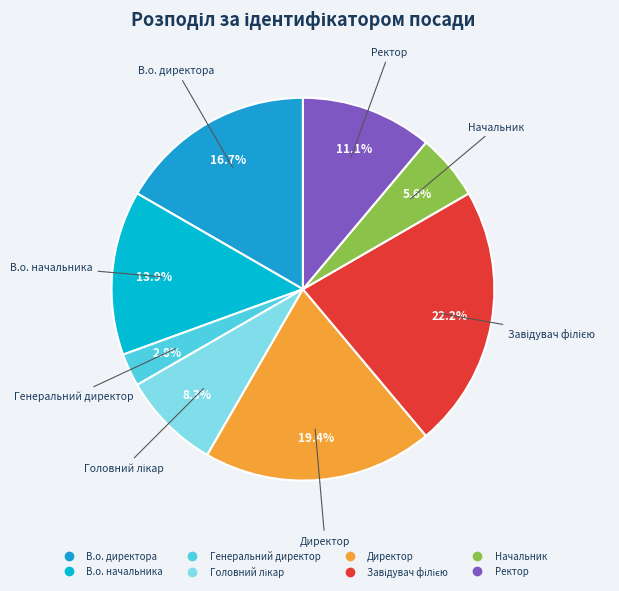

Combined, what portion of the pie is В.о. начальника and Ректор?

25.0%